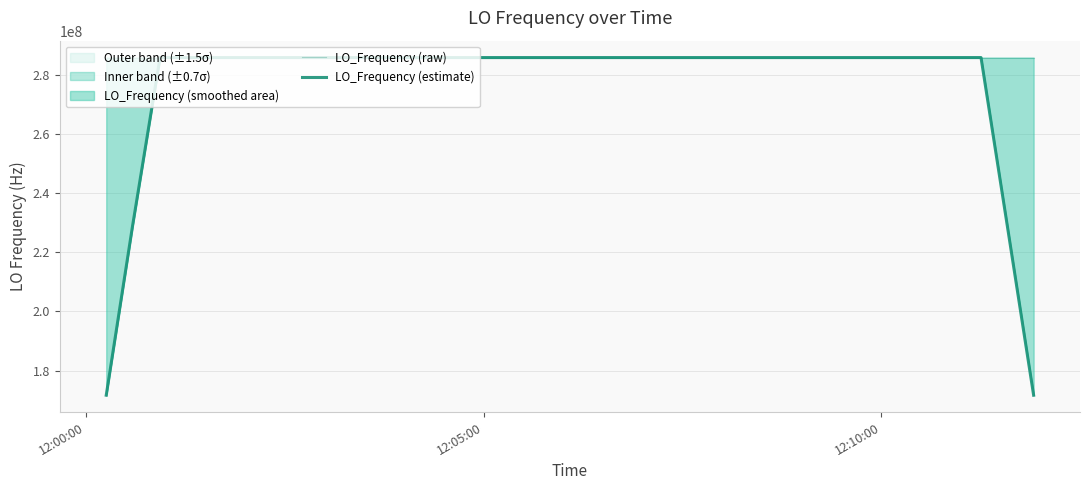

Which series has the widest spread of values?

LO_Frequency (estimate)